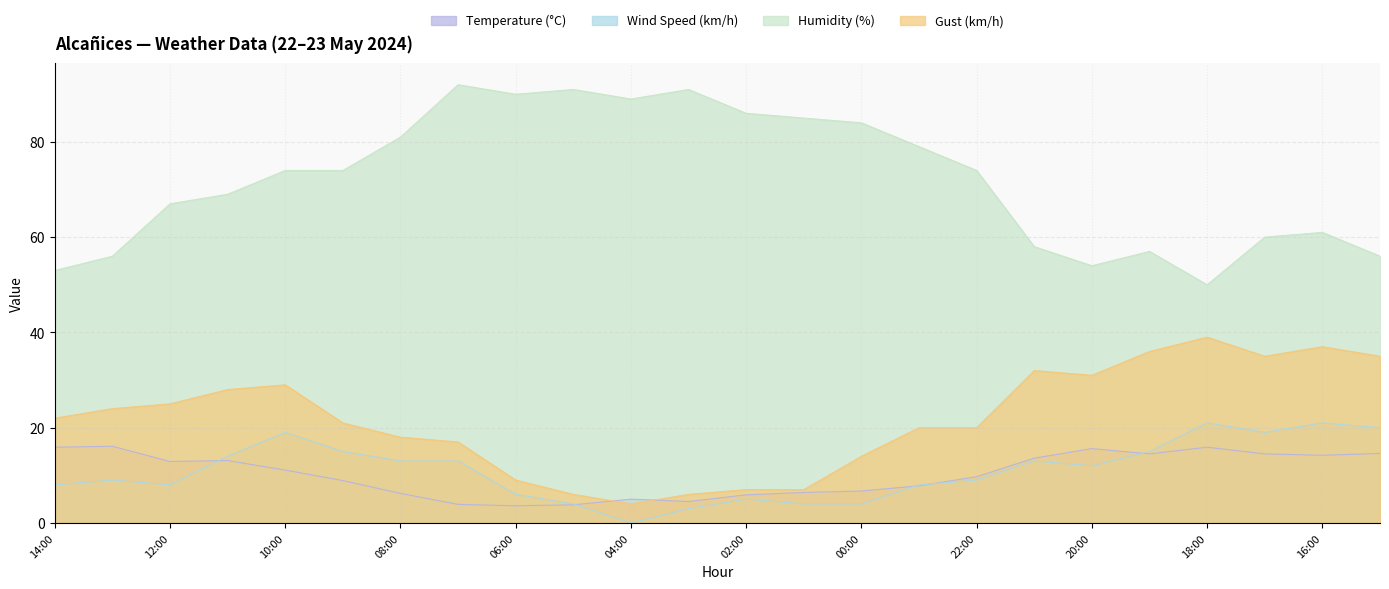

Where is Gust (km/h) nearest to the value 21?

09:00